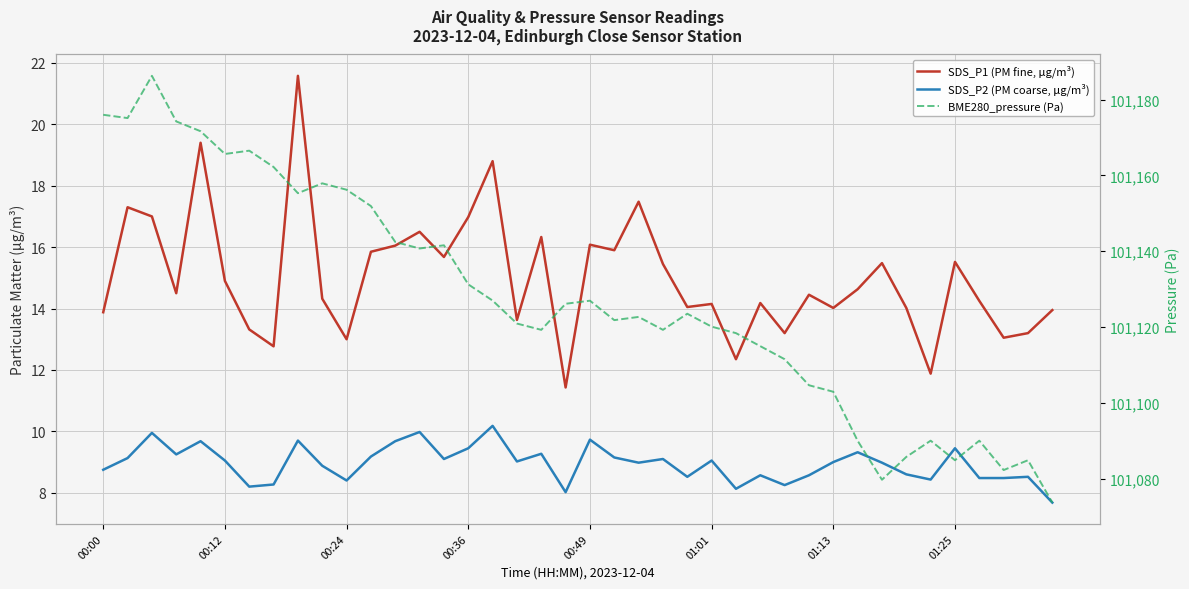

Which series has the widest spread of values?

BME280_pressure (Pa)